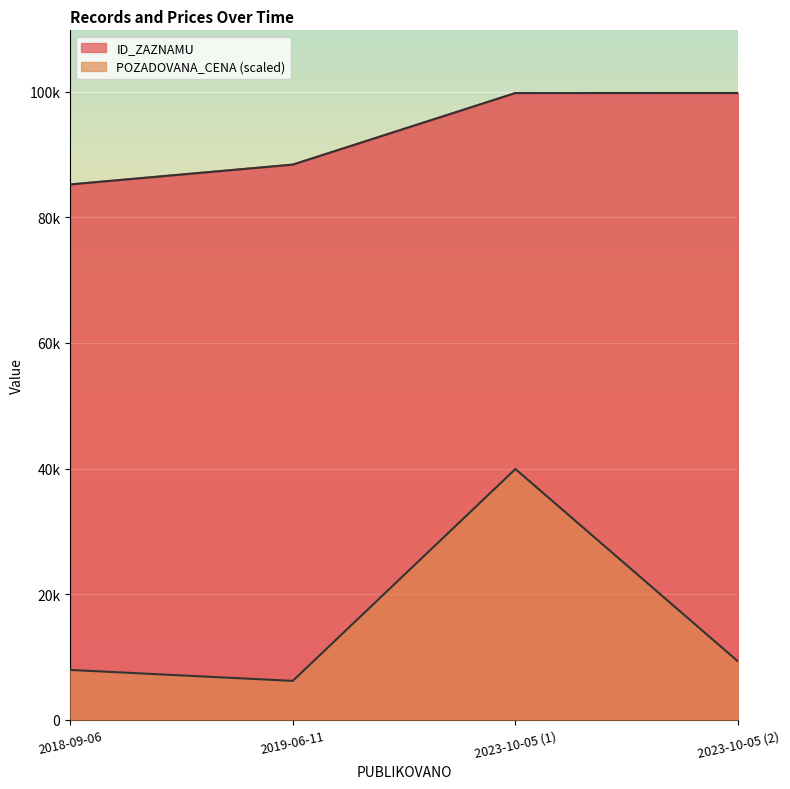

What are all the series names shown in the legend?

ID_ZAZNAMU, POZADOVANA_CENA